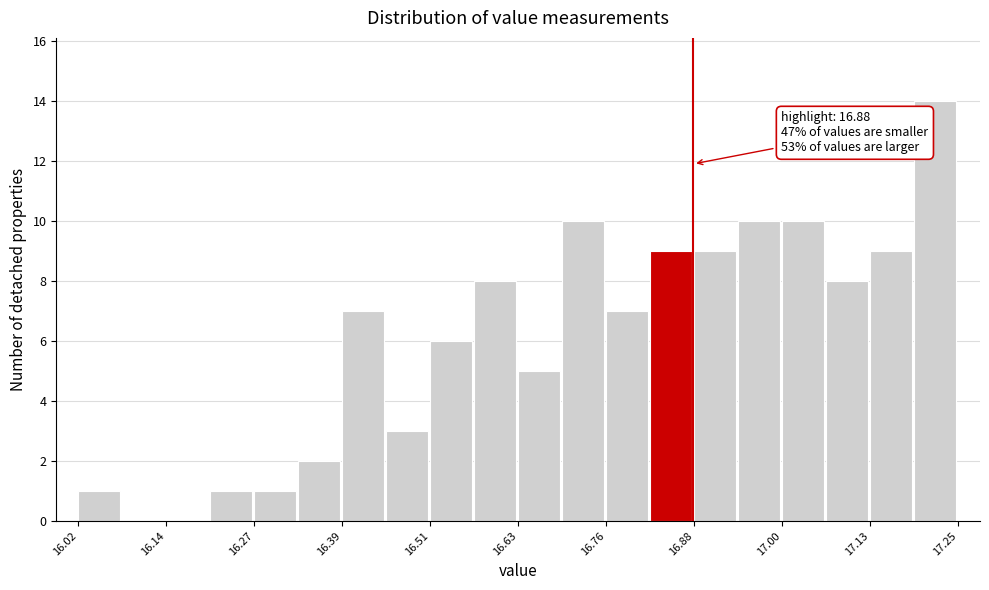

Read against the x-axis, roughly where is the centre of the tallest bar?

17.22